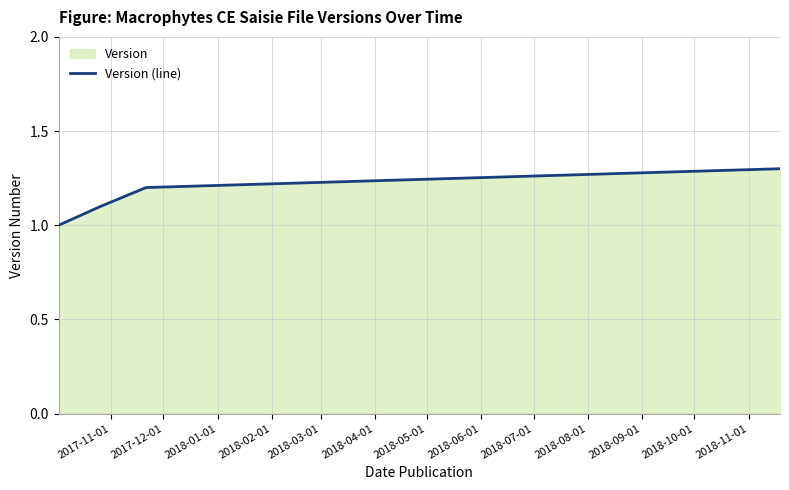

What is the smallest value displayed?

1.0